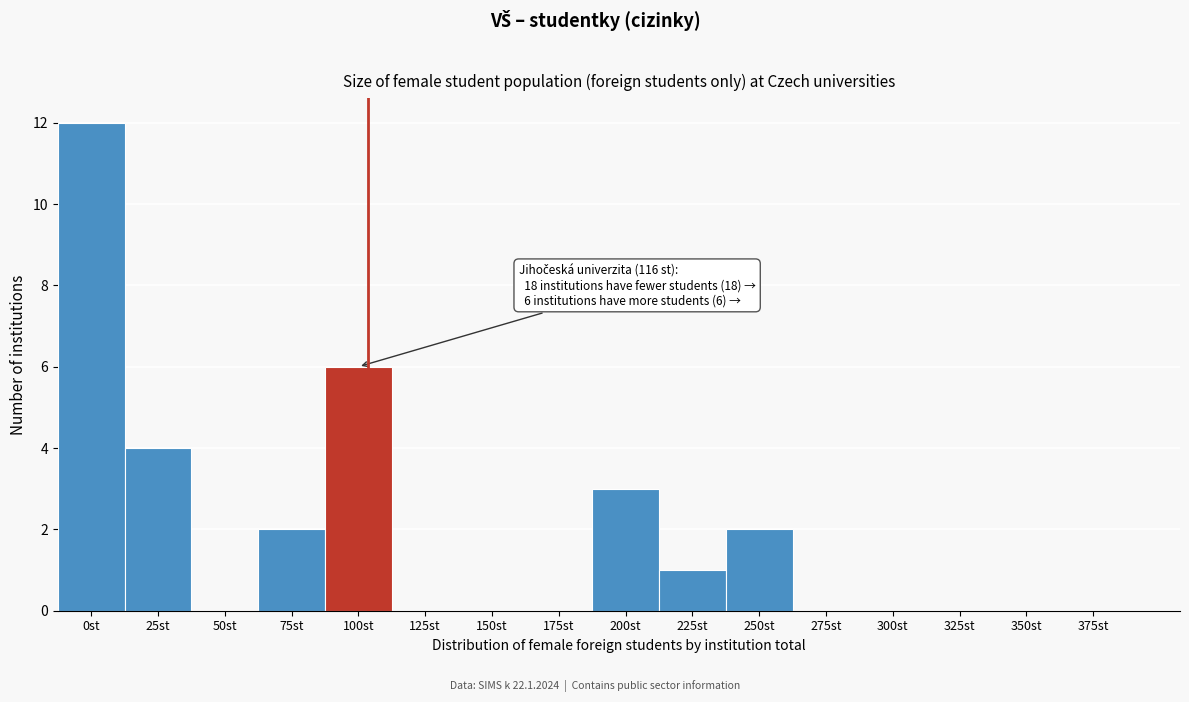

Reading right to left, what are all the values shown in this chart?

375st=0	350st=0	325st=0	300st=0	275st=0	250st=2	225st=1	200st=3	175st=0	150st=0	125st=0	100st=6	75st=2	50st=0	25st=4	0st=12